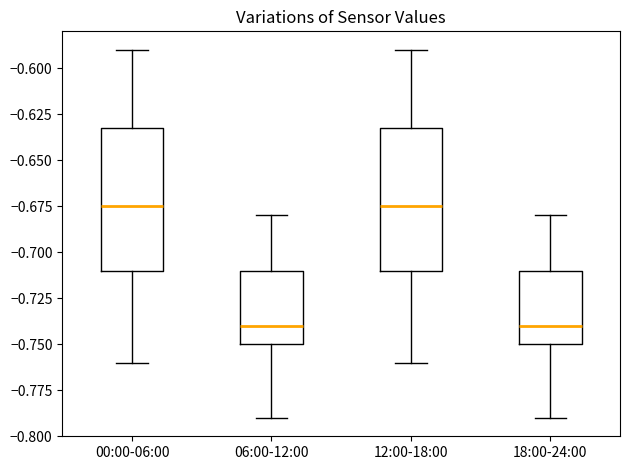

Where is the lower edge of the box for 00:00-06:00 on the y-axis? The values are not printed on the chart, so give them approximately, as read against the axis.

-0.710